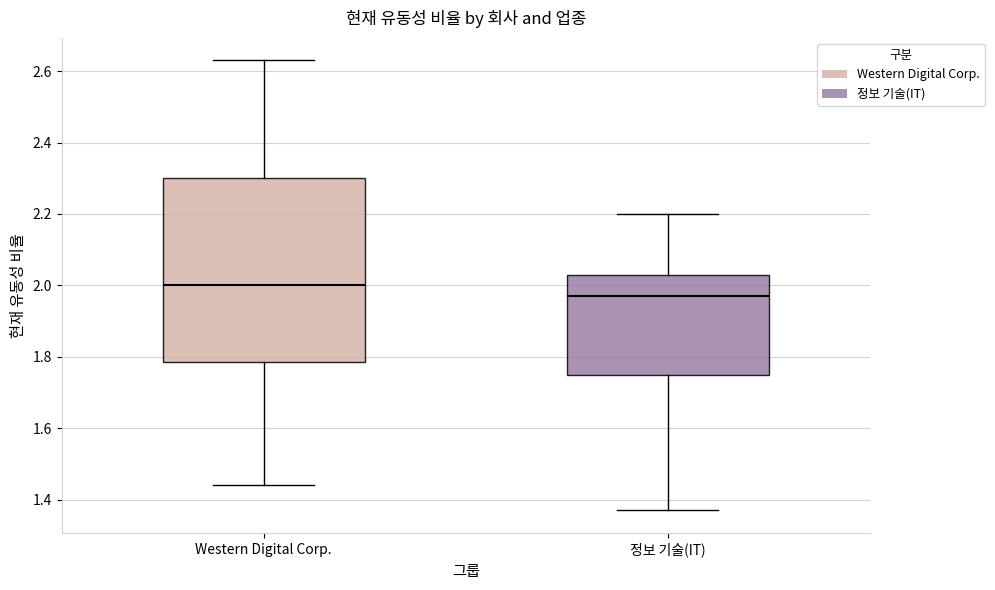

Comparing the boxes themselves (not the whiskers), which one is the tallest?

Western Digital Corp.